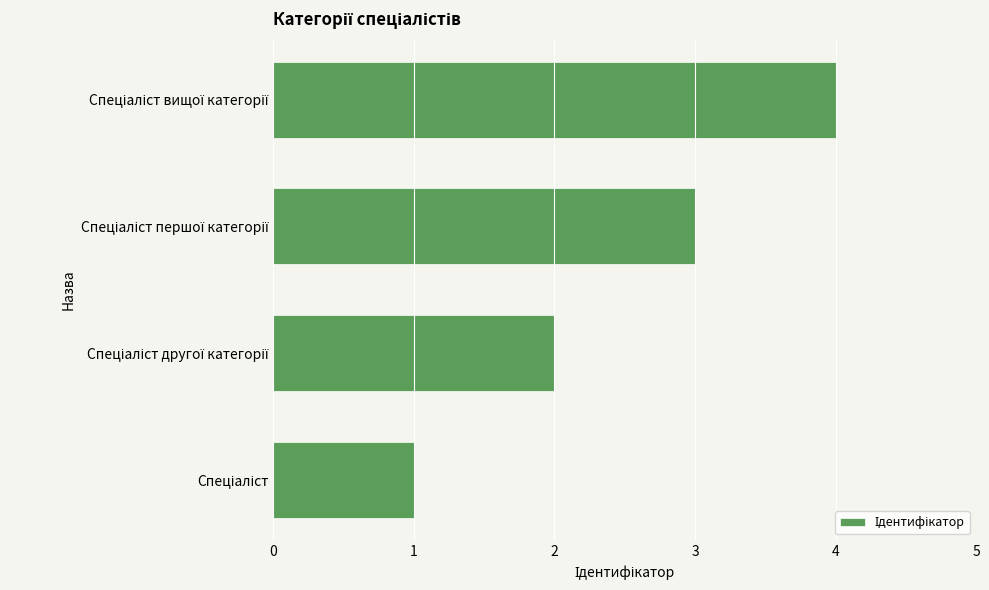

What is the difference between the maximum and minimum values?

3